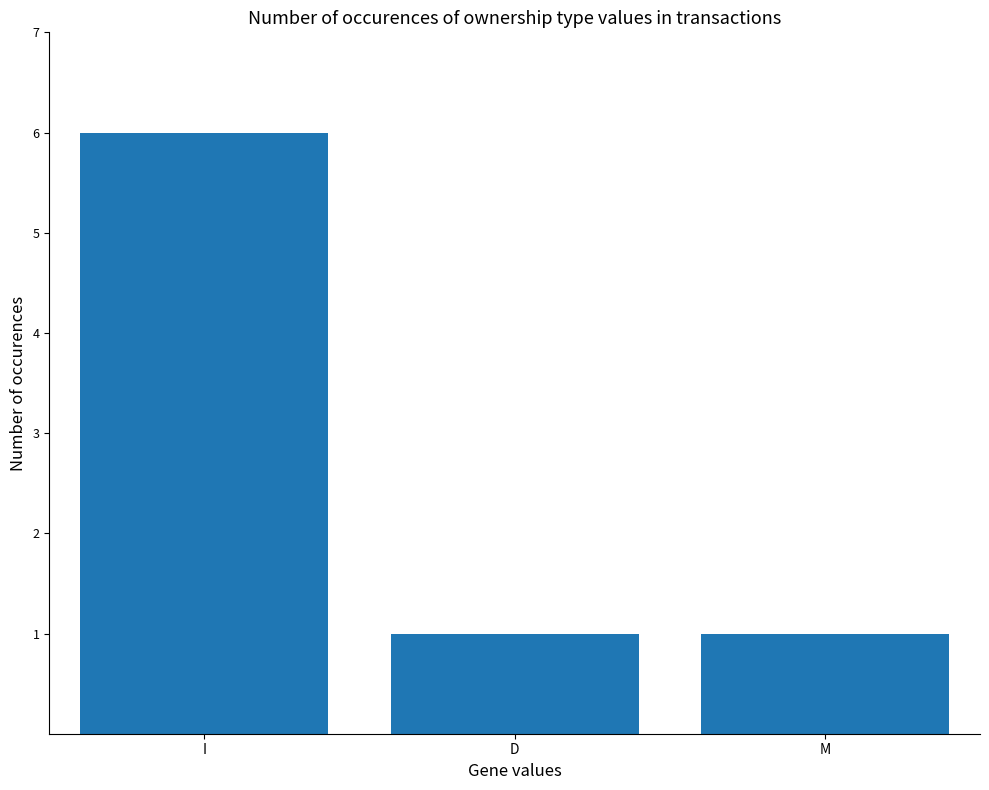

True or false: the data shows 1 at M.

True